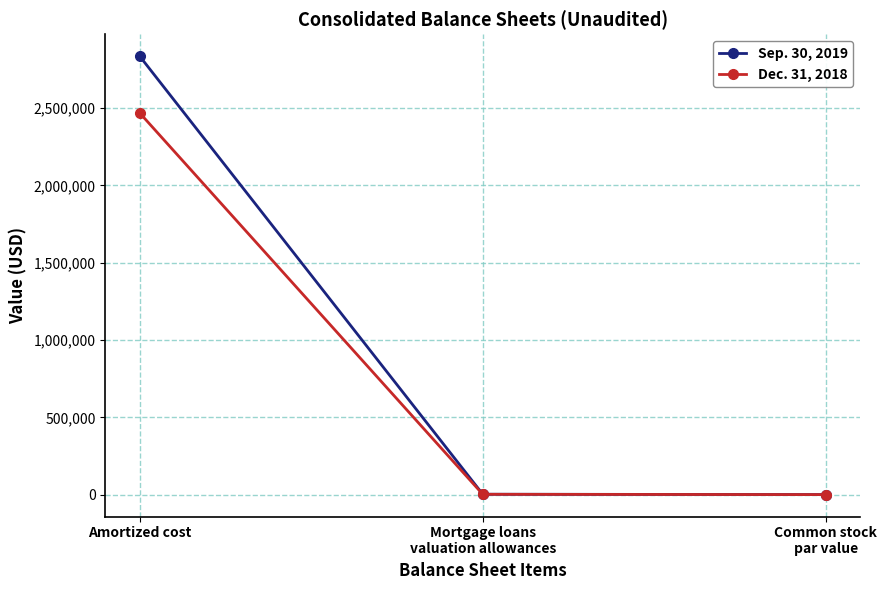

List the series in order of their overall mean, lowest first.

Dec. 31, 2018, Sep. 30, 2019